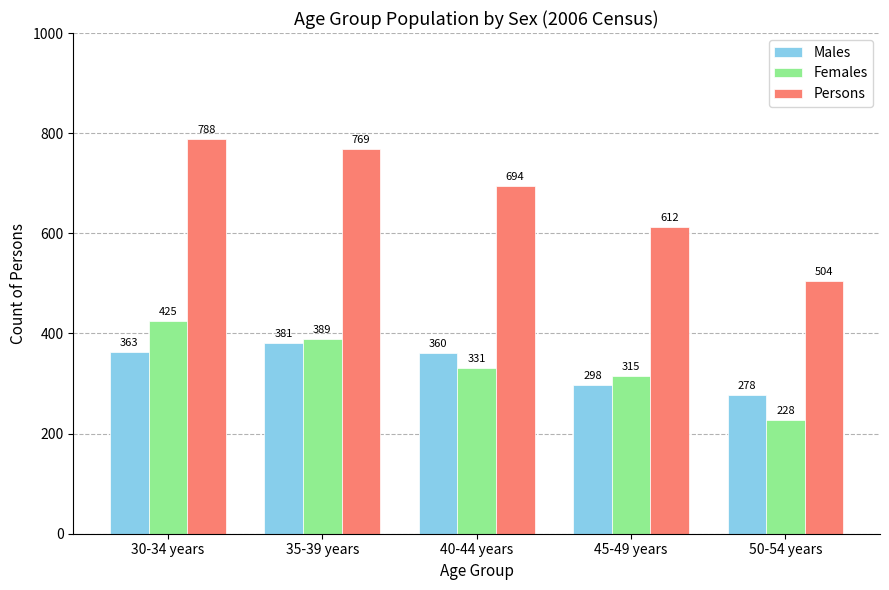

What is the spread (max minus min) of values at 30-34 years?

425